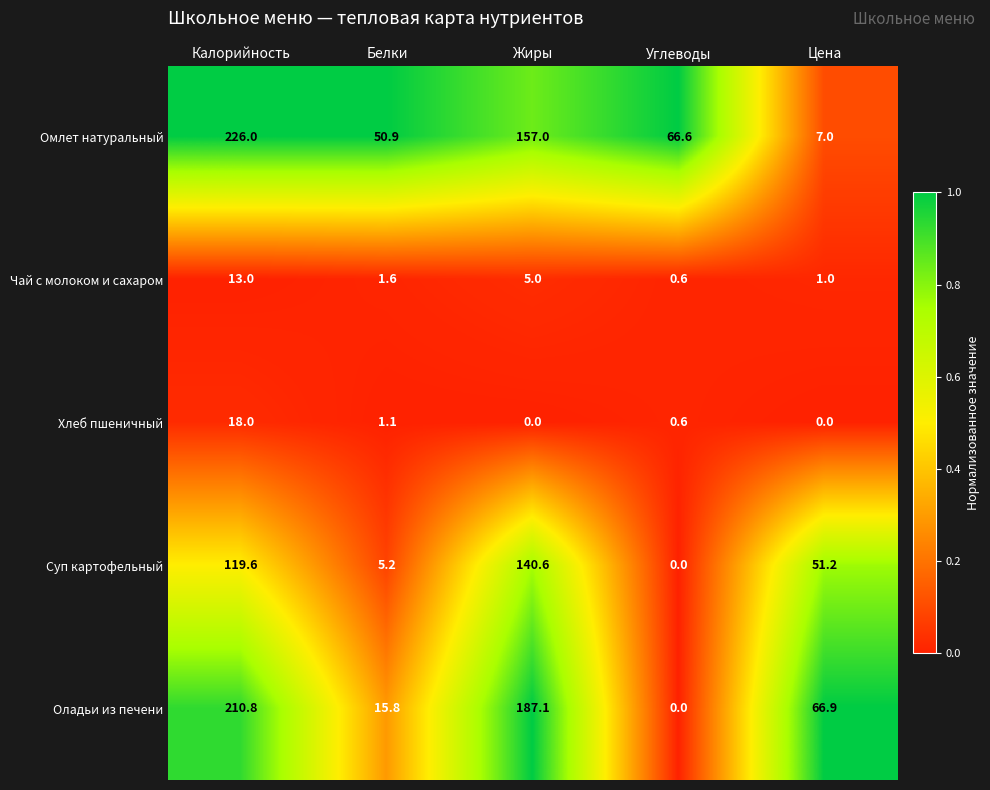

Reading right to left, list all the values displayed in this chart.

Омлет натуральный: Цена=7.0	Углеводы=66.6	Жиры=157.0	Белки=50.9	Калорийность=226.0
Чай с молоком и сахаром: Цена=1.0	Углеводы=0.6	Жиры=5.0	Белки=1.6	Калорийность=13.0
Хлеб пшеничный: Цена=0.0	Углеводы=0.6	Жиры=0.0	Белки=1.1	Калорийность=18.0
Суп картофельный: Цена=51.2	Углеводы=0.0	Жиры=140.6	Белки=5.2	Калорийность=119.6
Оладьи из печени: Цена=66.9	Углеводы=0.0	Жиры=187.1	Белки=15.8	Калорийность=210.8